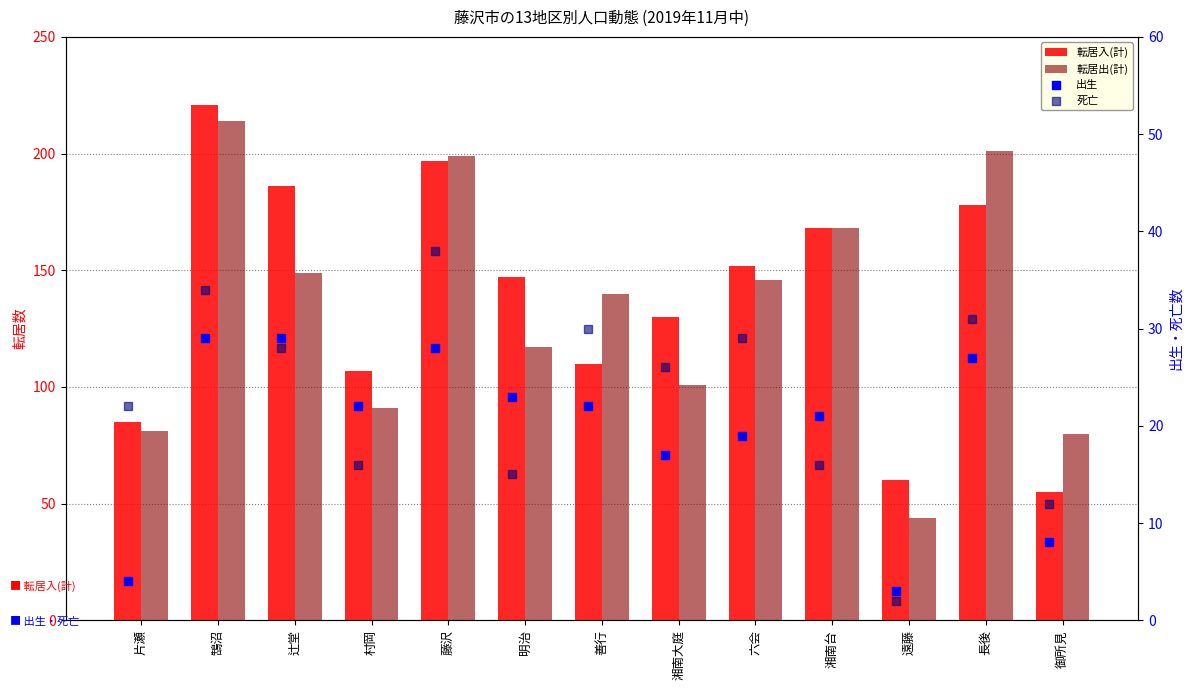

What are all the series names shown in the legend?

転居入(計), 転居出(計), 出生, 死亡